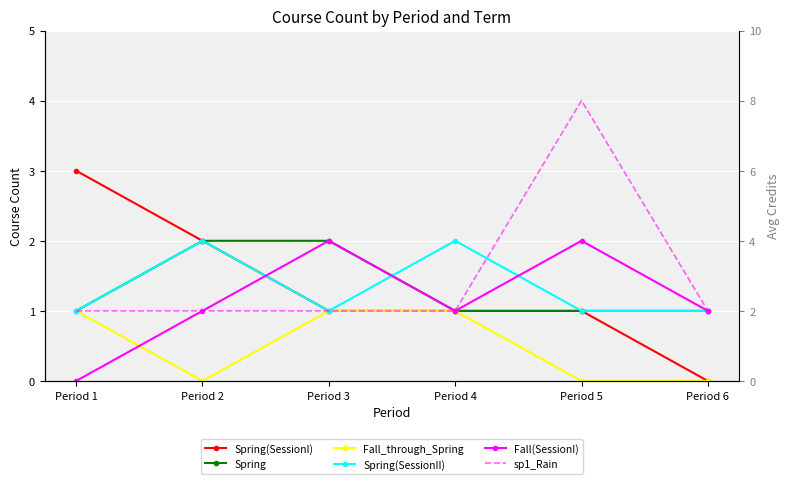

What is the difference between the second highest and second lowest values in the Spring(SessionI) series?

1